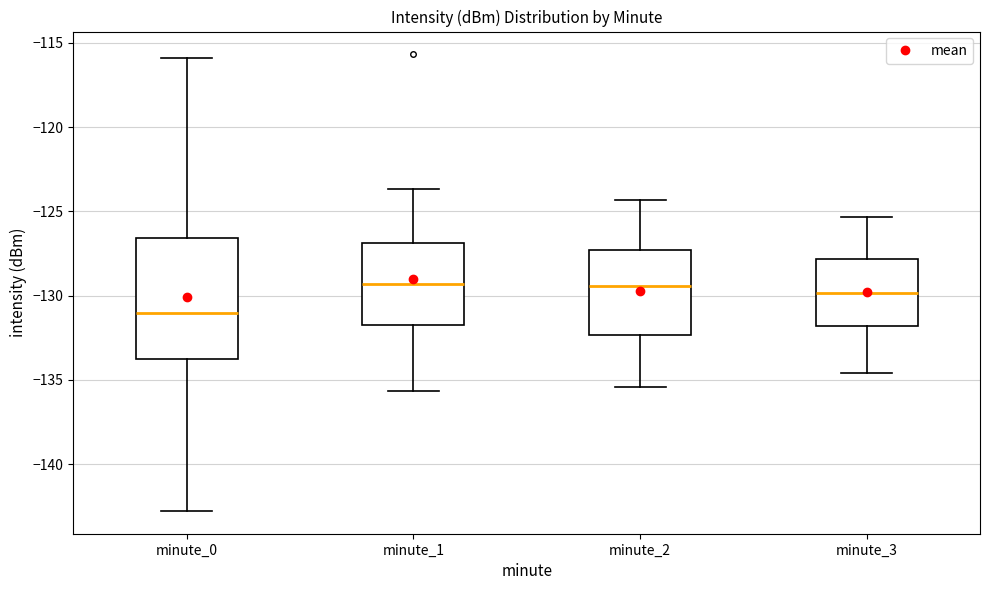

Where is the lower edge of the box for minute_1 on the y-axis? The values are not printed on the chart, so give them approximately, as read against the axis.

-132.0